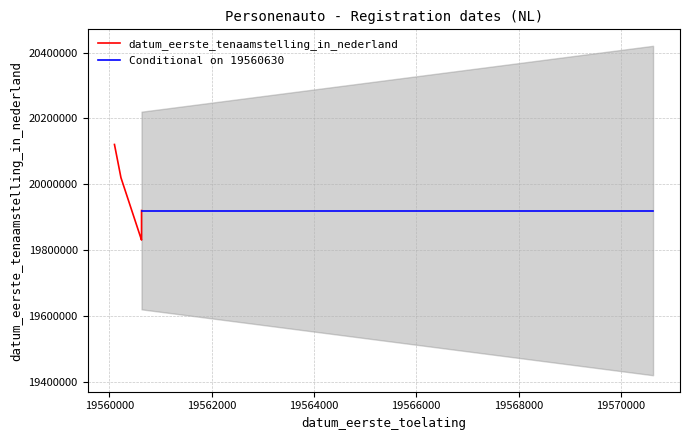

Where does the data first go above 19920512?

19560228